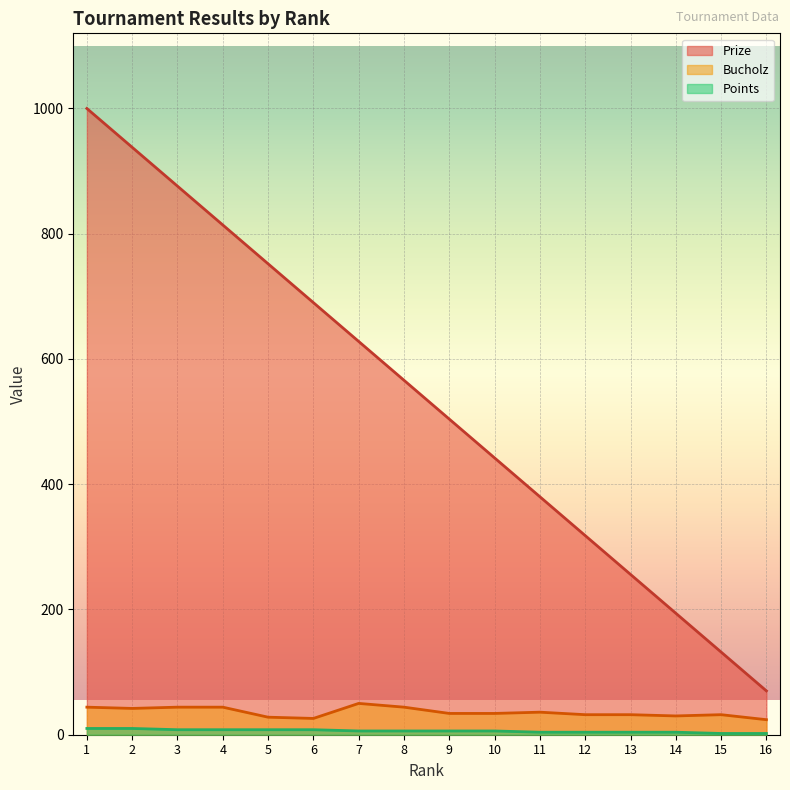

What is the difference between the maximum and minimum values in the Bucholz series?

26